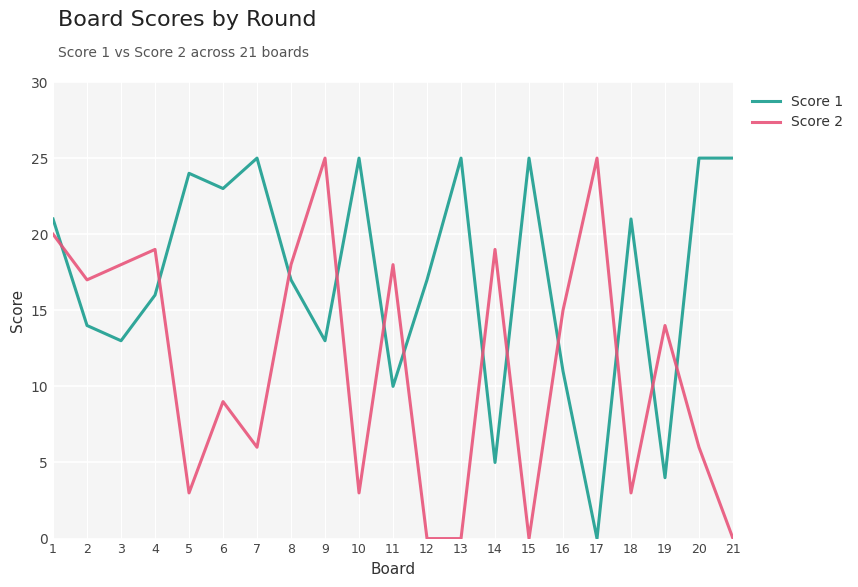

What is the sum of the Score 1 values at 20 and 3?

38